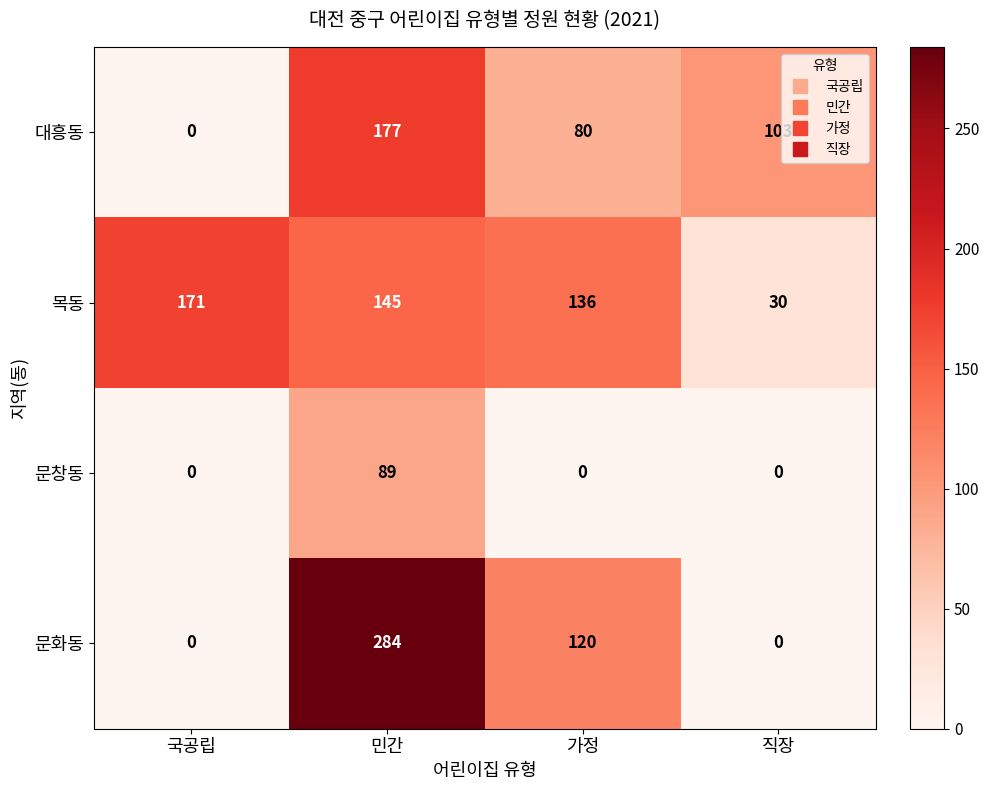

Reading right to left, transcribe all the data shown in this chart.

대흥동: 103	80	177	0
목동: 30	136	145	171
문창동: 0	0	89	0
문화동: 0	120	284	0